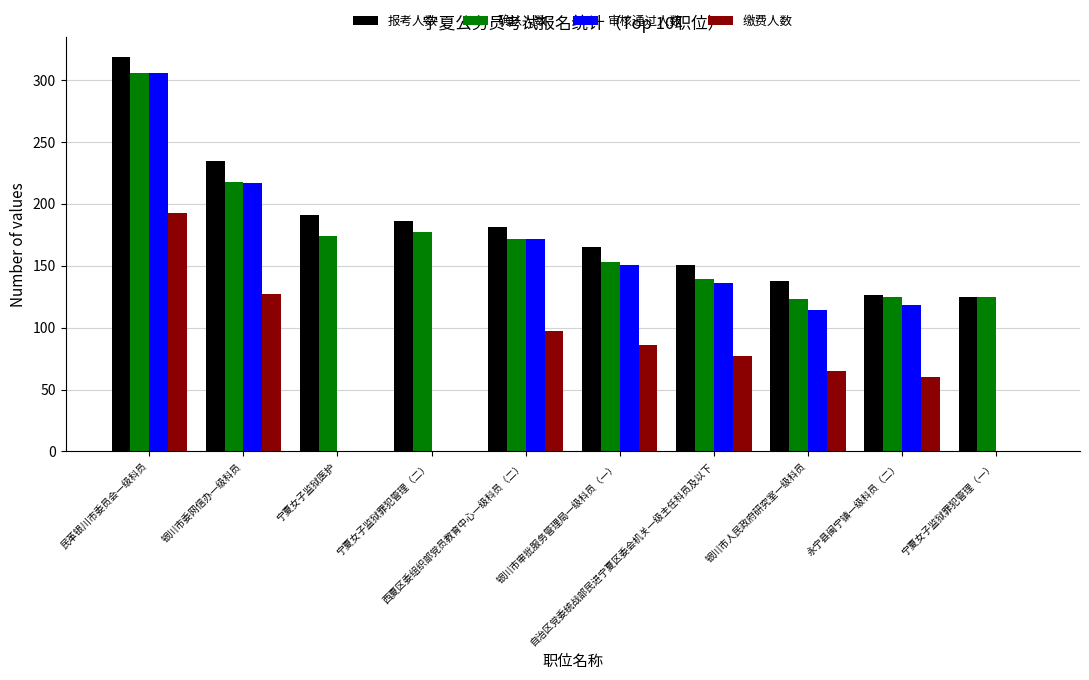

At which category is the sum across all series the highest?

民革银川市委员会一级科员